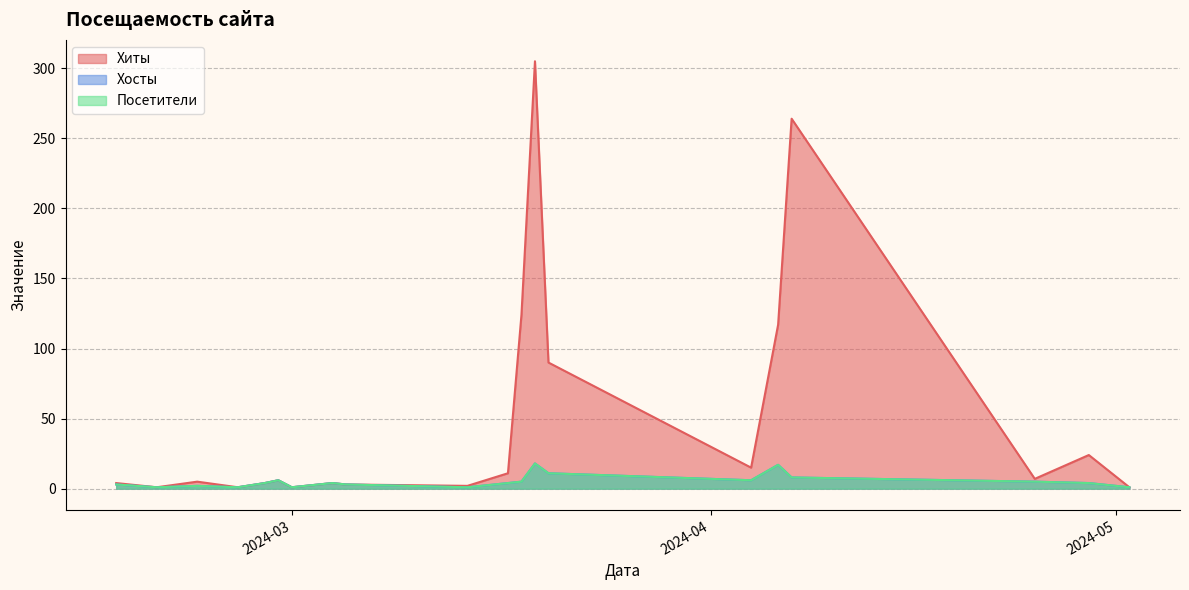

Is it true that Хиты equals 135 at 2024-03-20?

False